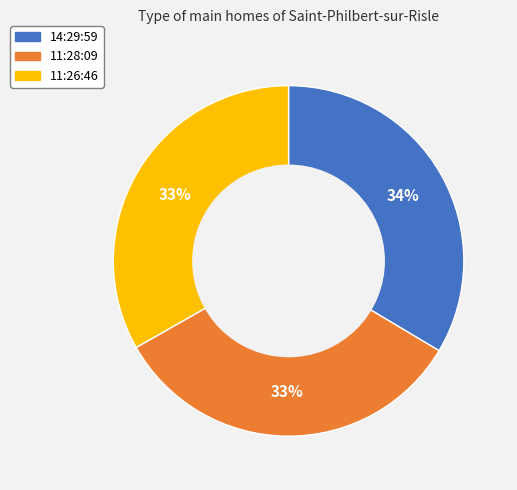

Does 14:29:59 represent more than half of the total?

No